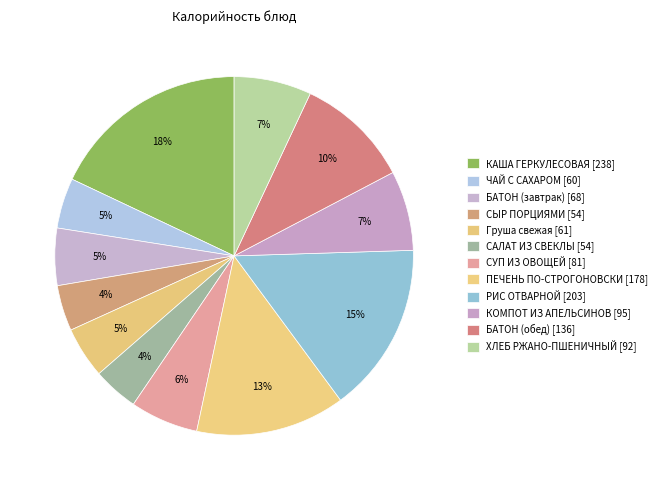

Rank the categories by value from lowest to highest.

САЛАТ ИЗ СВЕКЛЫ, СЫР ПОРЦИЯМИ, ЧАЙ С САХАРОМ, Груша свежая, БАТОН (завтрак), СУП ИЗ ОВОЩЕЙ, ХЛЕБ РЖАНО-ПШЕНИЧНЫЙ, КОМПОТ ИЗ АПЕЛЬСИНОВ, БАТОН (обед), ПЕЧЕНЬ ПО-СТРОГОНОВСКИ, РИС ОТВАРНОЙ, КАША ГЕРКУЛЕСОВАЯ